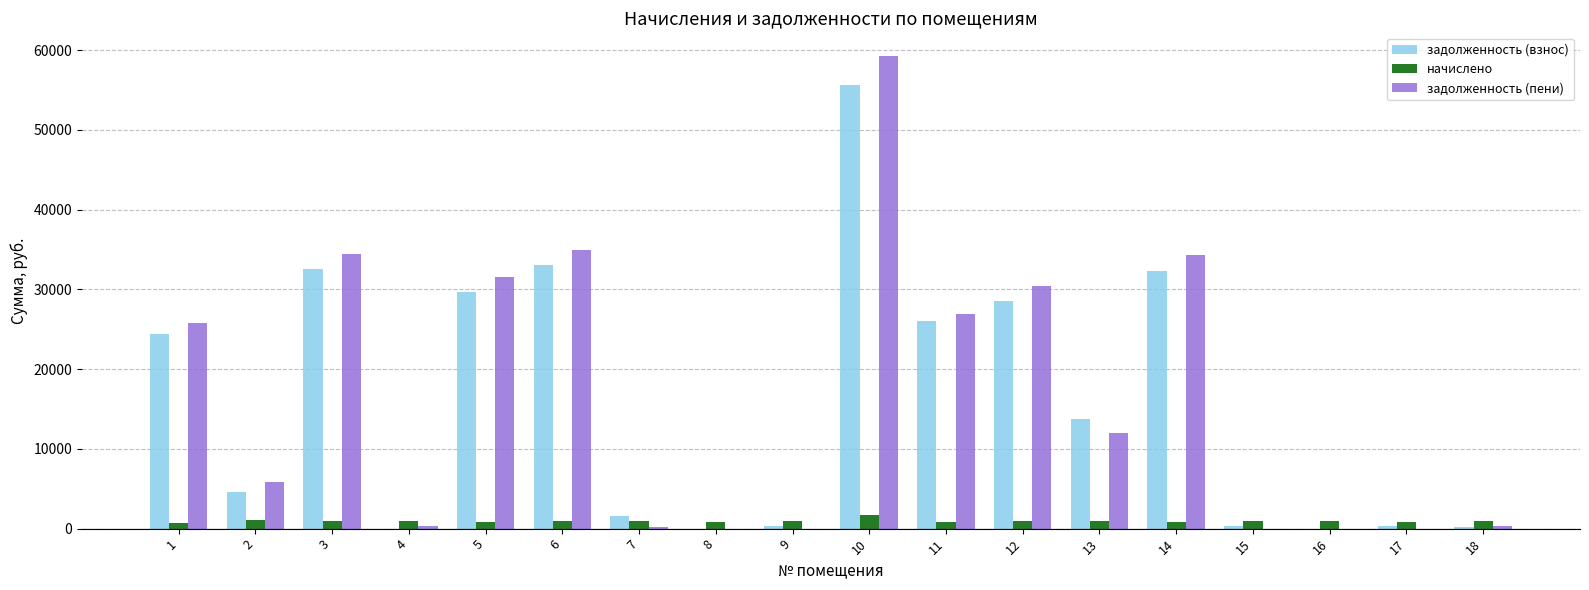

How many groups of bars are there?

18